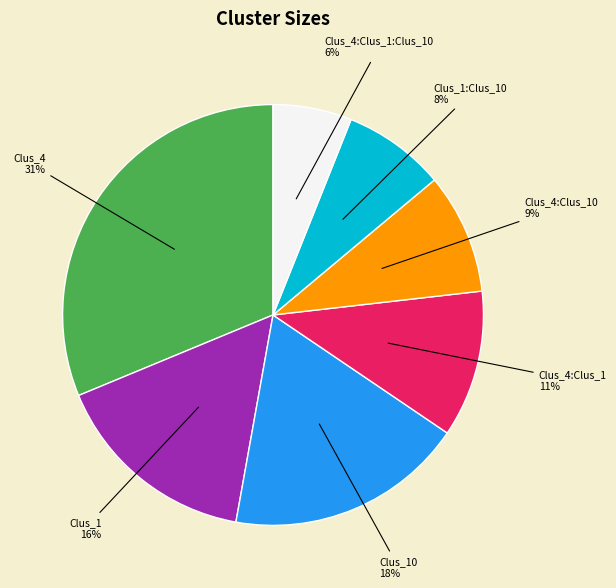

How many segments does this pie chart have?

7